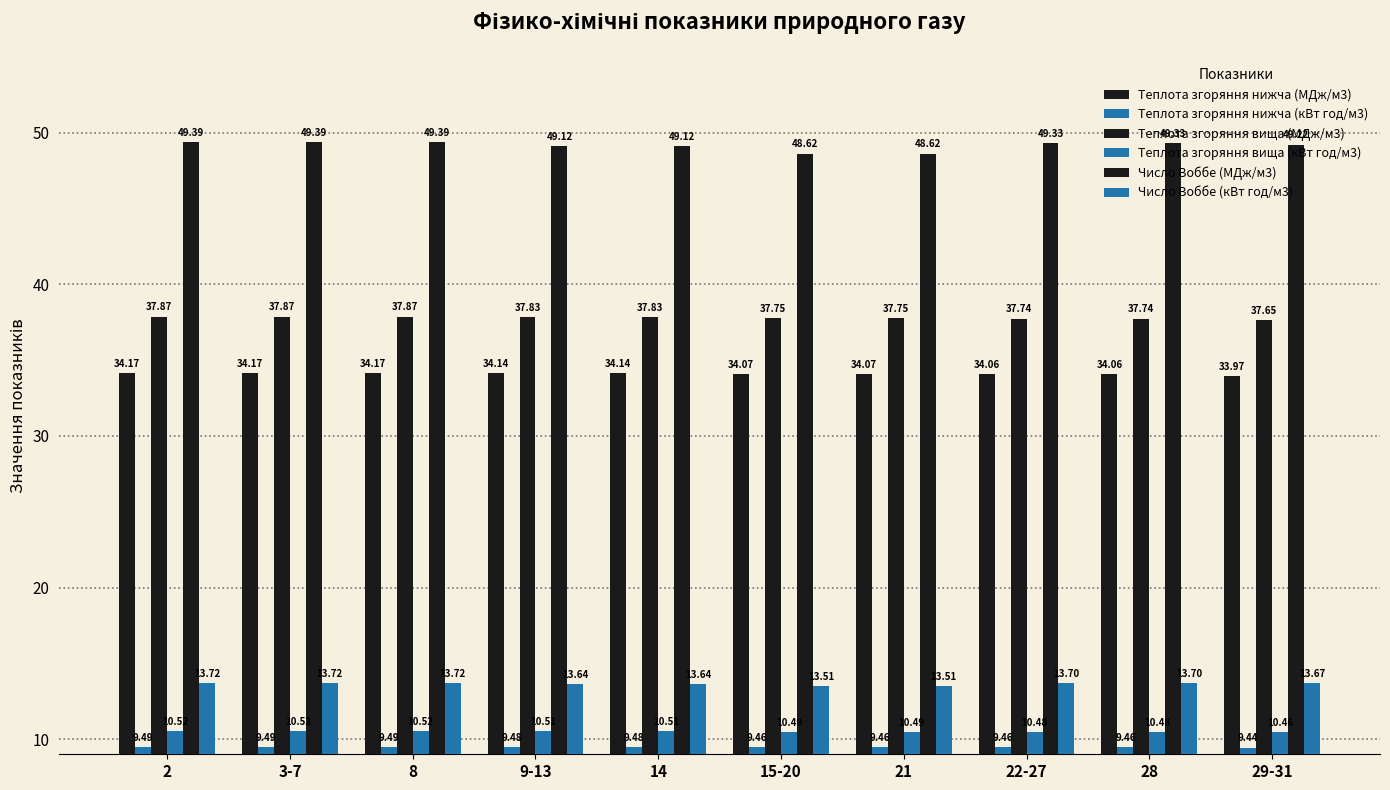

How many bars are there in each group?

6